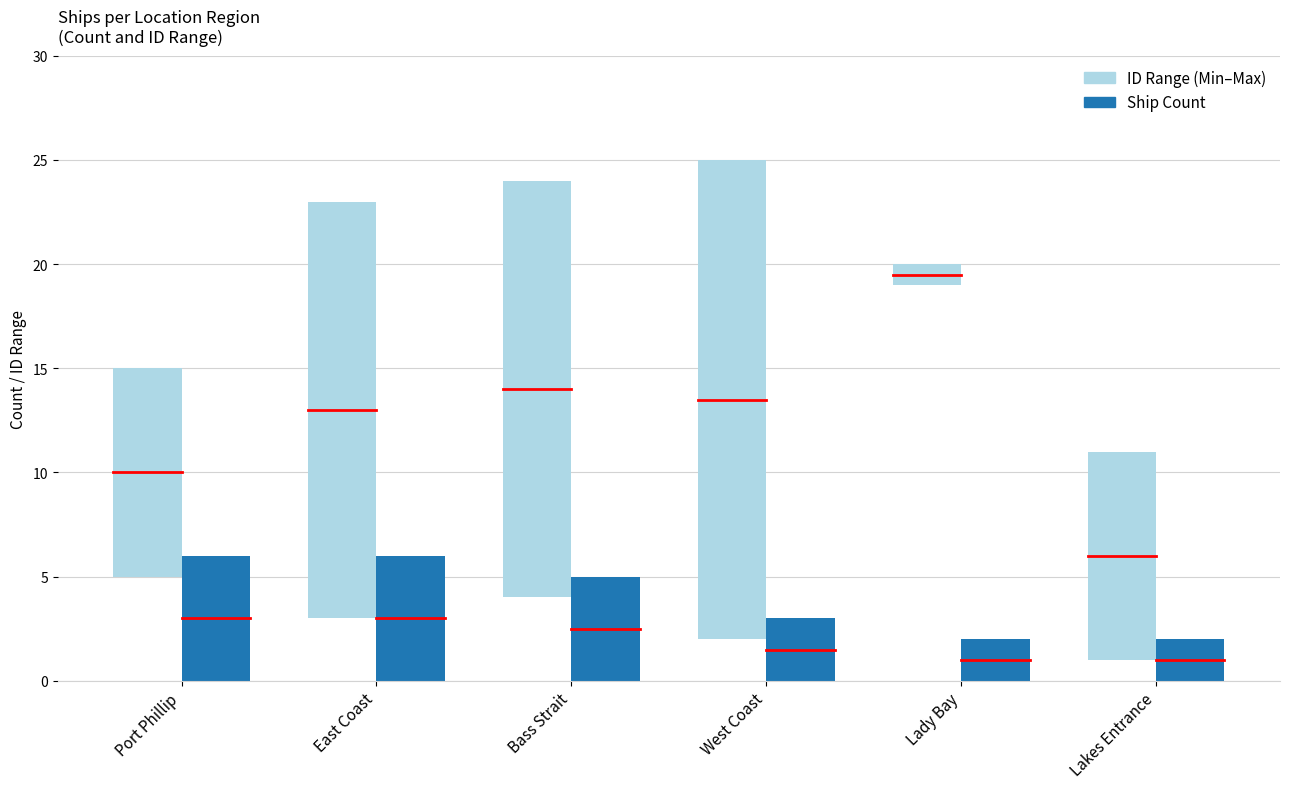

Which has a higher value, Lady Bay or West Coast?

West Coast